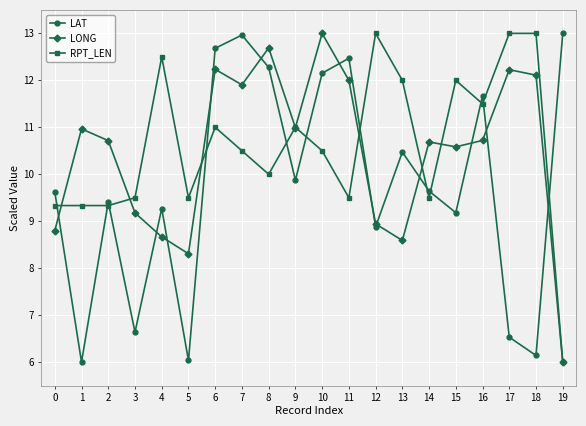

What is the value of the LAT point at the 14th from the left?

10.5